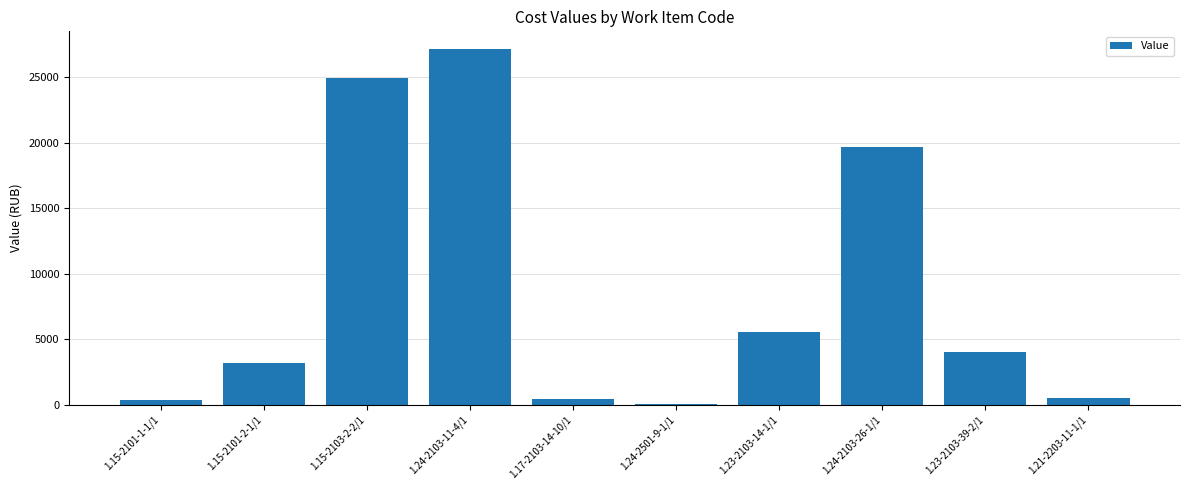

At which label is the value closest to 13589?

1.24-2103-26-1/1